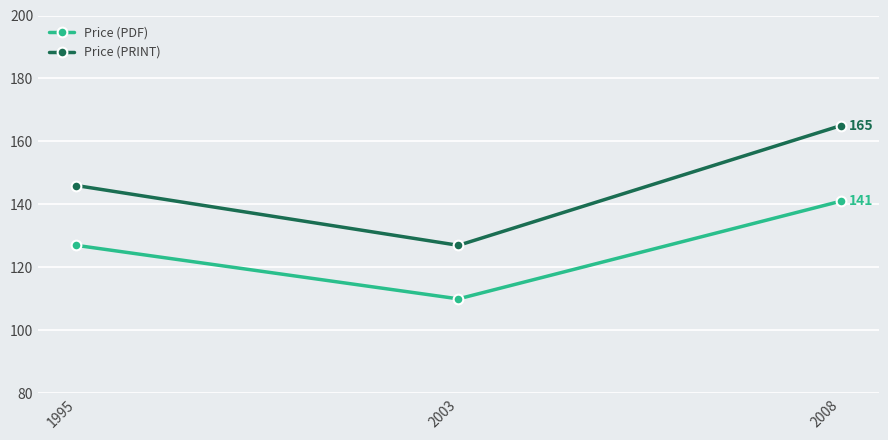

Reading left to right, what are all the values shown in this chart?

Price (PDF): 1995=127	2003=110	2008=141
Price (PRINT): 1995=146	2003=127	2008=165